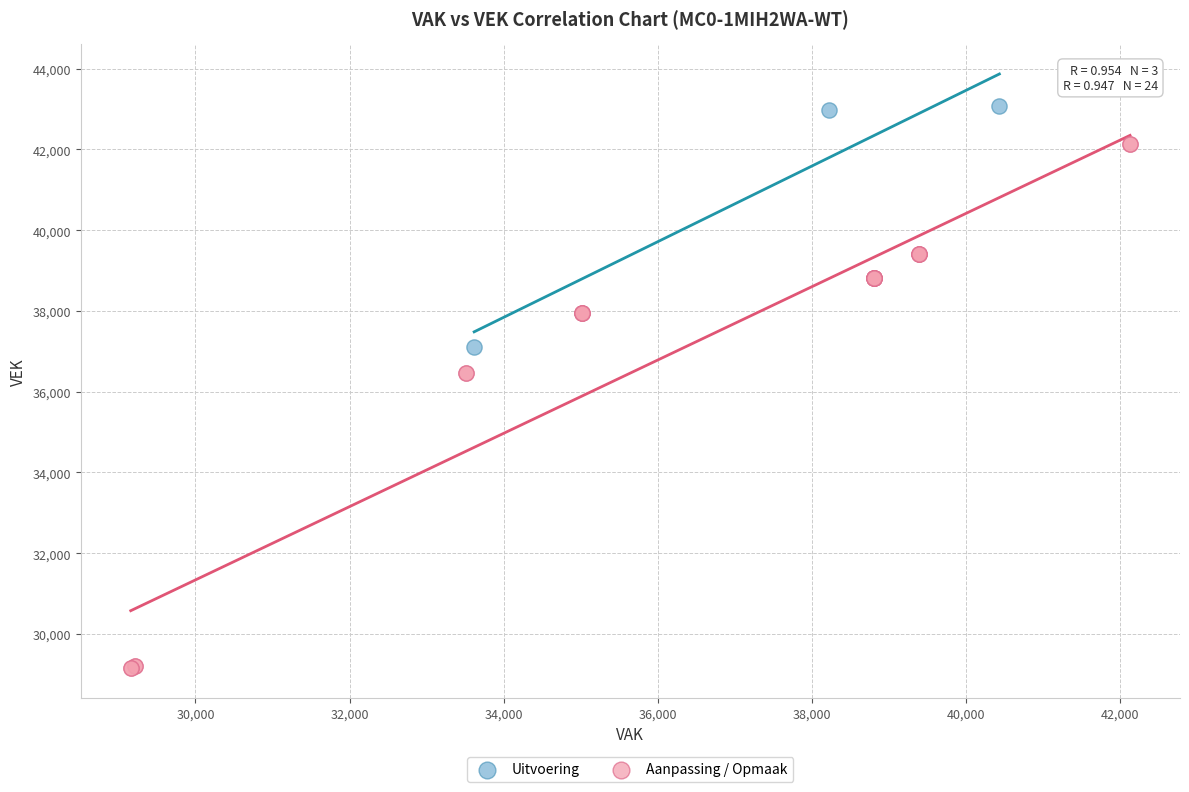

Which series reaches the minimum Y coordinate?

Aanpassing / Opmaak